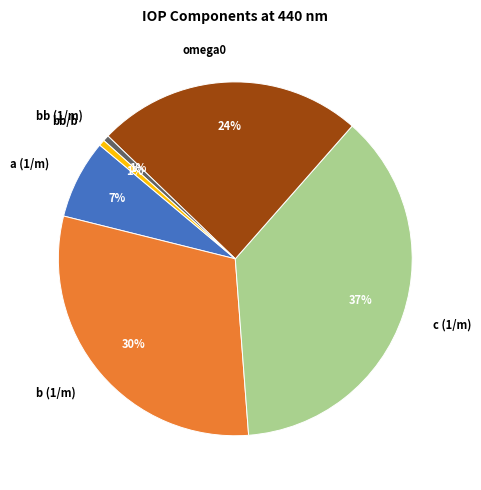

Which slice is the largest?

c (1/m)